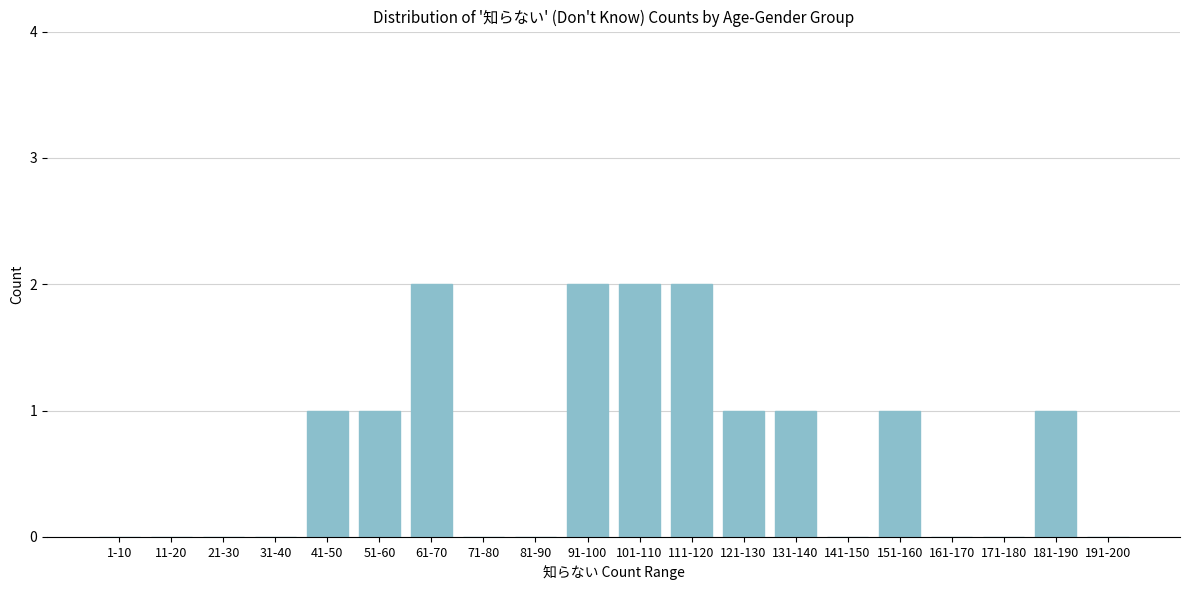

Reading left to right, transcribe all the data shown in this chart.

1-10=0	11-20=0	21-30=0	31-40=0	41-50=1	51-60=1	61-70=2	71-80=0	81-90=0	91-100=2	101-110=2	111-120=2	121-130=1	131-140=1	141-150=0	151-160=1	161-170=0	171-180=0	181-190=1	191-200=0